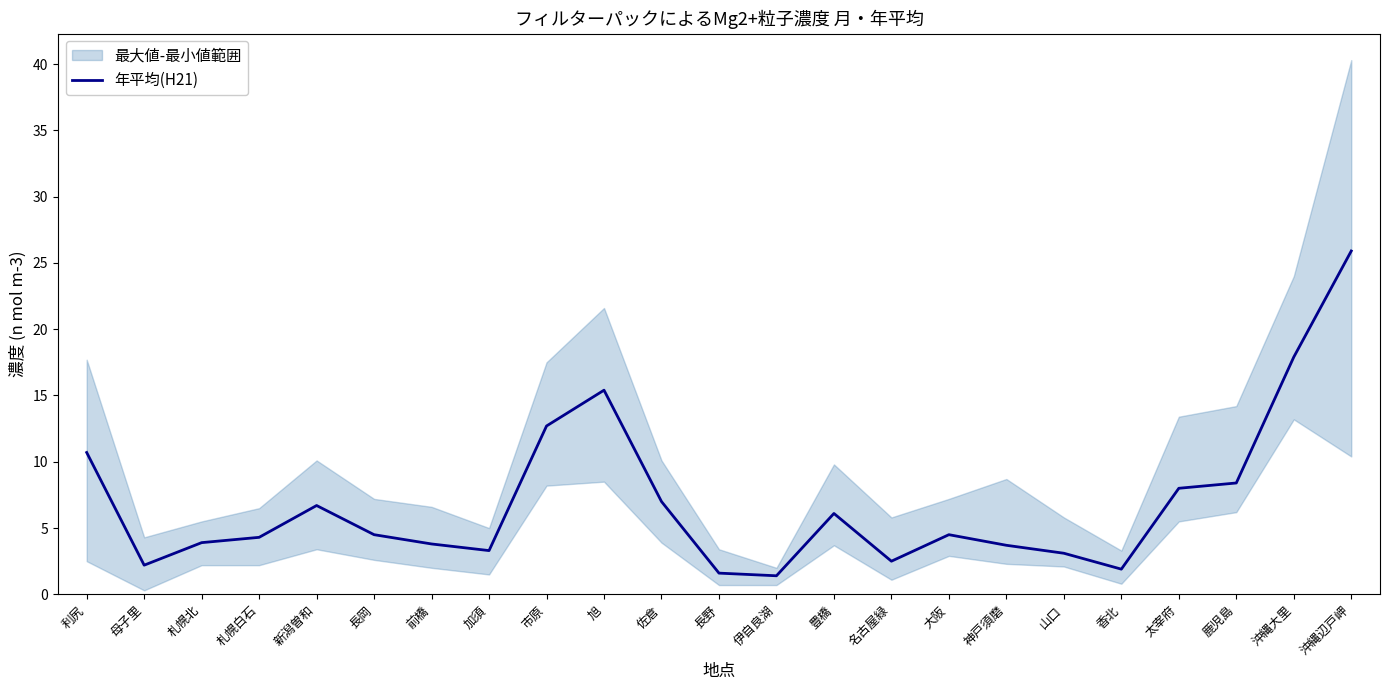

What is the label of the 20th point from the right?

札幌白石